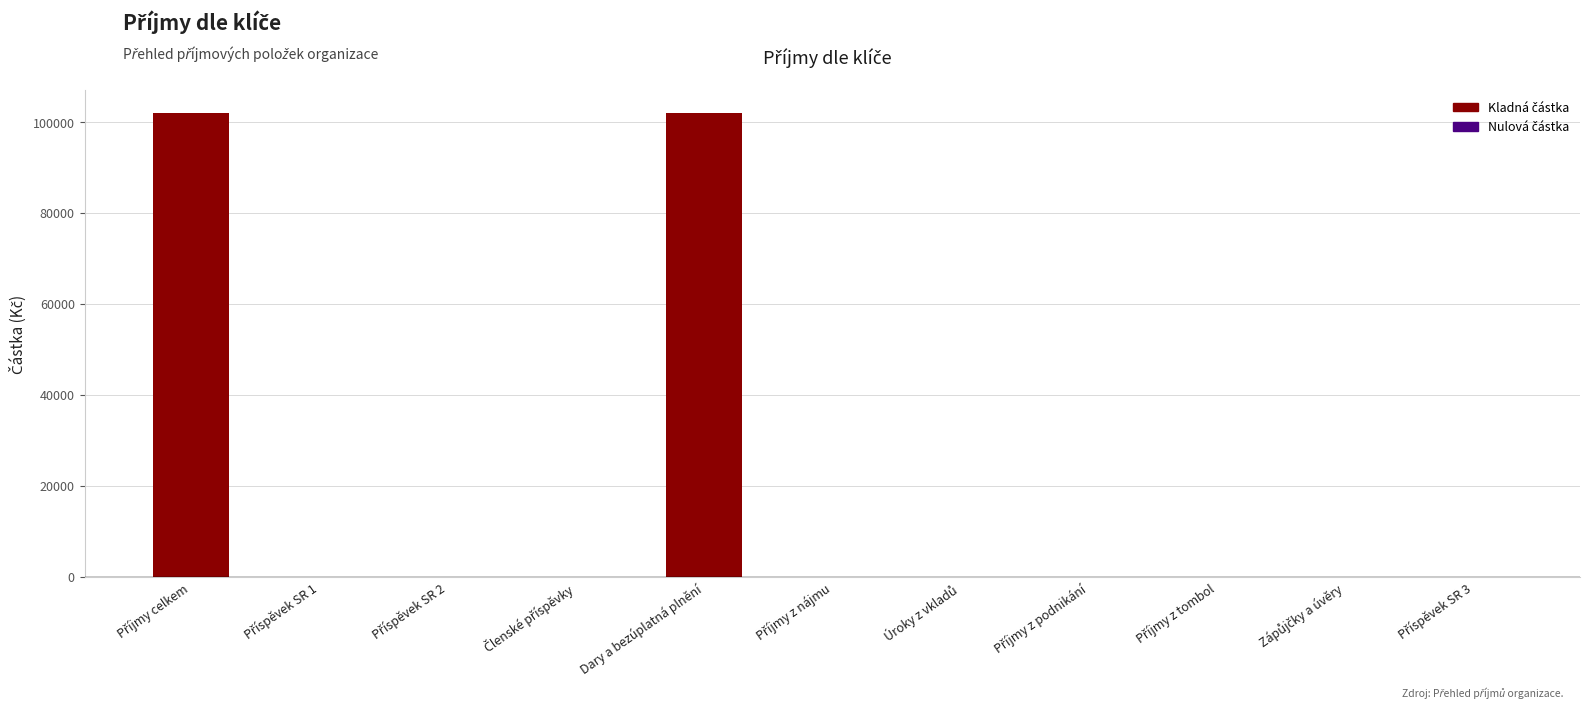

Reading left to right, extract all data points from this chart.

101916	0	0	0	101916	0	0	0	0	0	0